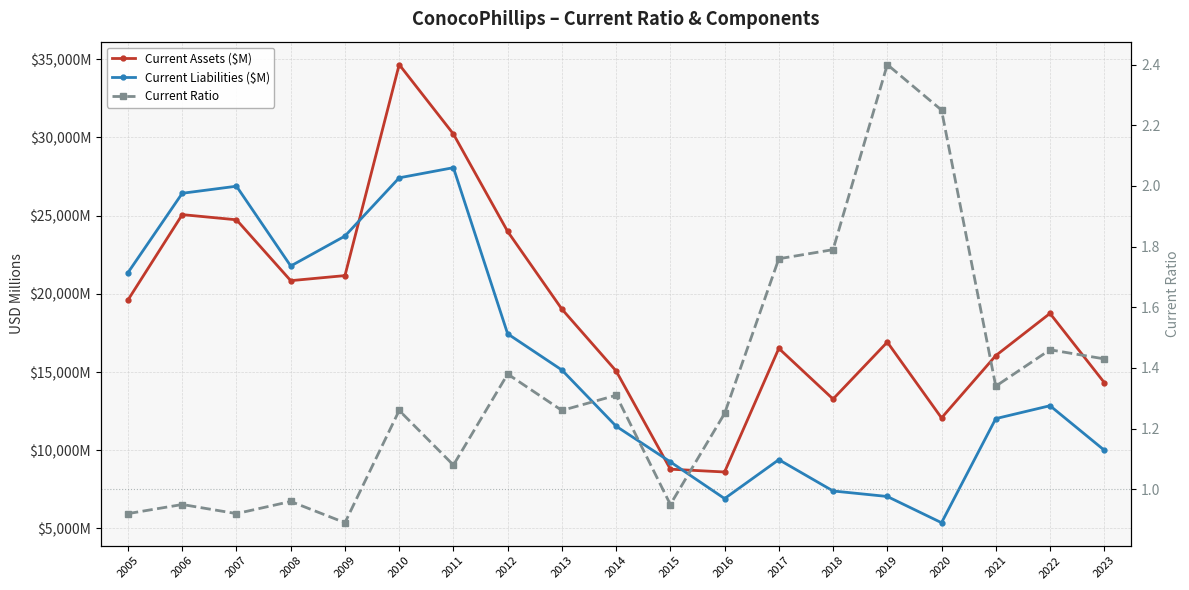

How many values in the Current Assets ($M) series are below 18749?

9